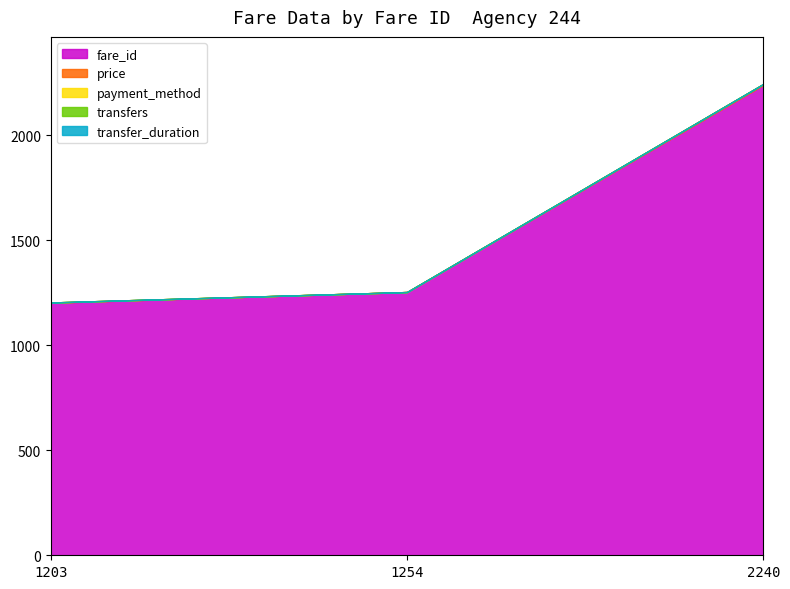

At how many categories does at least one series exceed 1392?

1